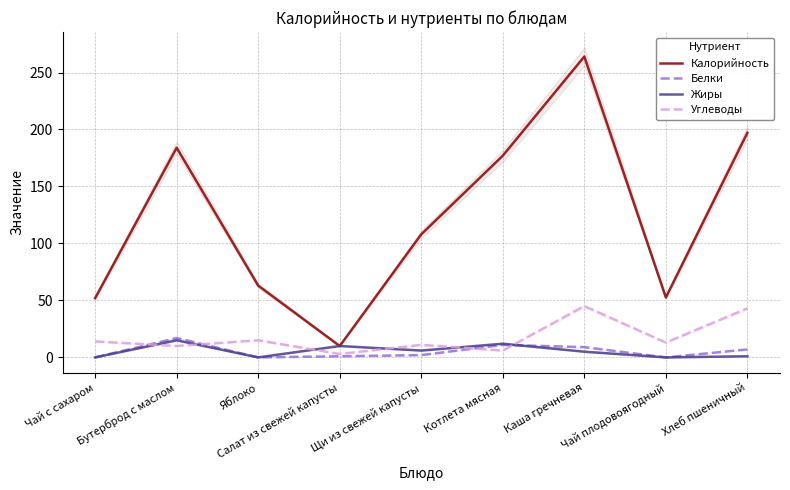

The Углеводы series shows 6.0 at Бутерброд с маслом. True or false?

False